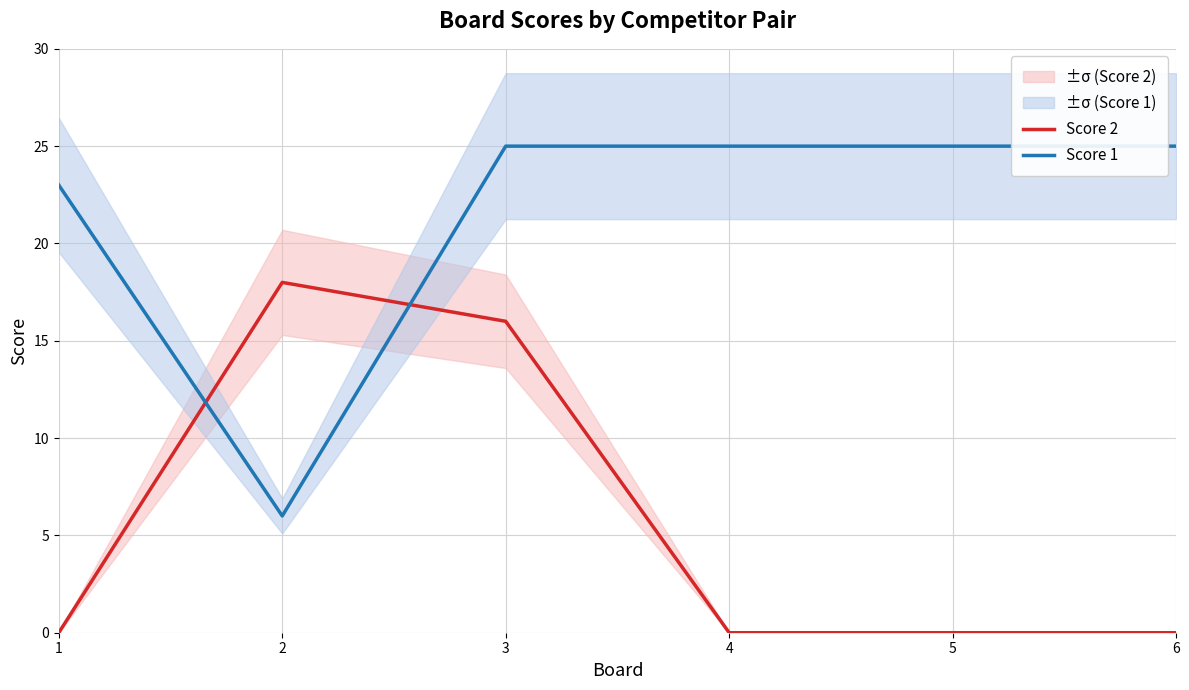

Is the value of Score 1 at 5 greater than the value of Score 2 at 6?

Yes